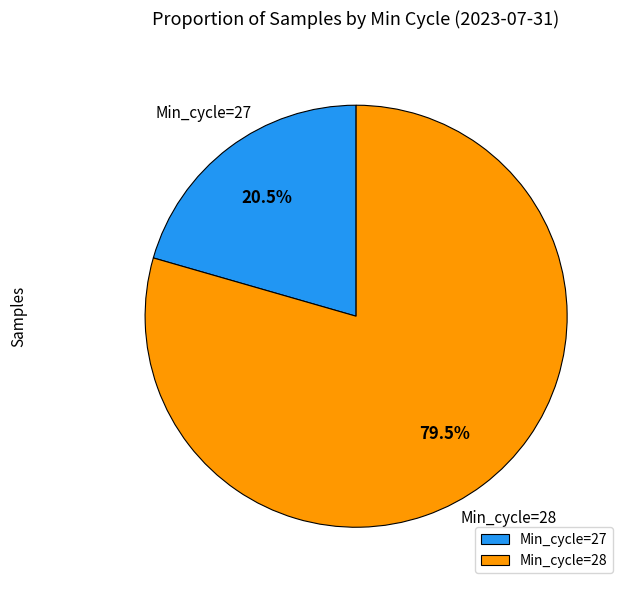

Between Min_cycle=28 and Min_cycle=27, which is larger?

Min_cycle=28